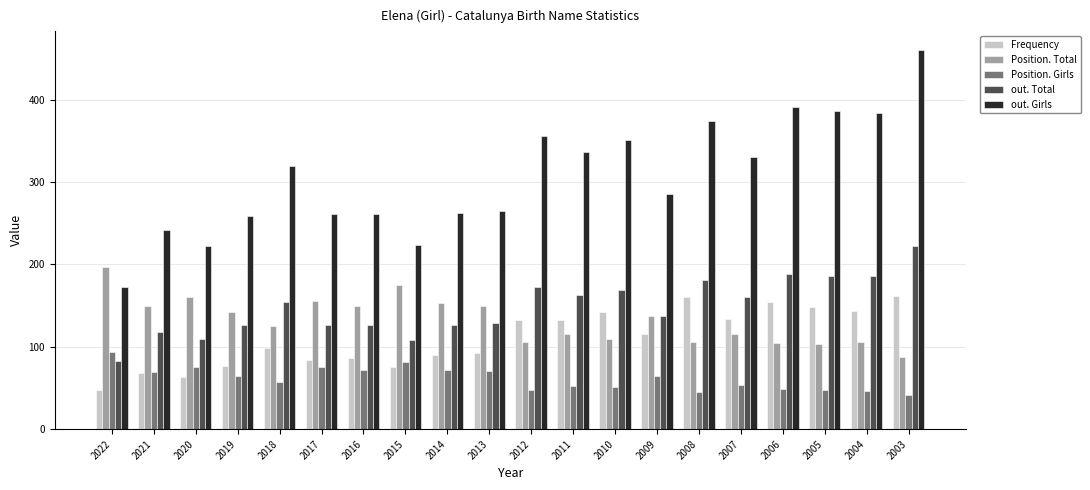

How many series are shown in this chart?

5